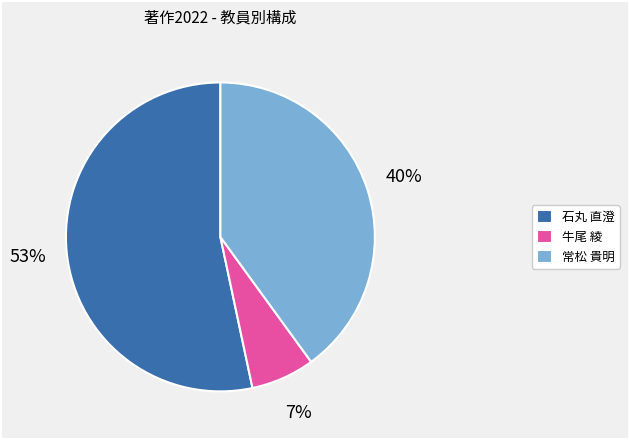

Does 牛尾 綾 account for over 50% of the chart?

No